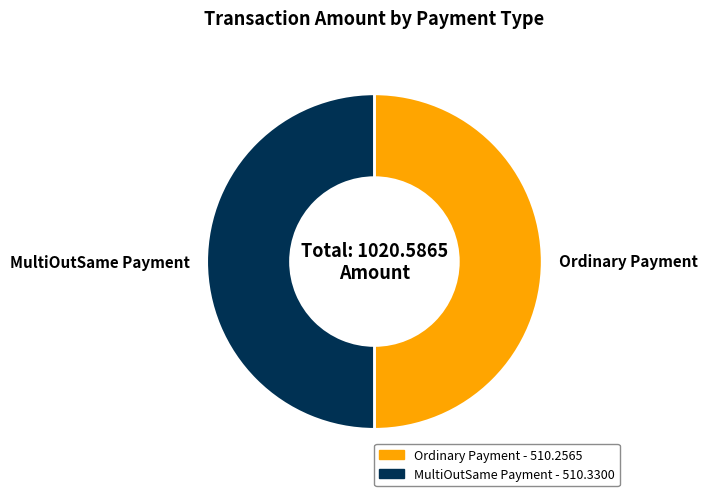

Is it true that MultiOutSame Payment is 50% of the pie?

True